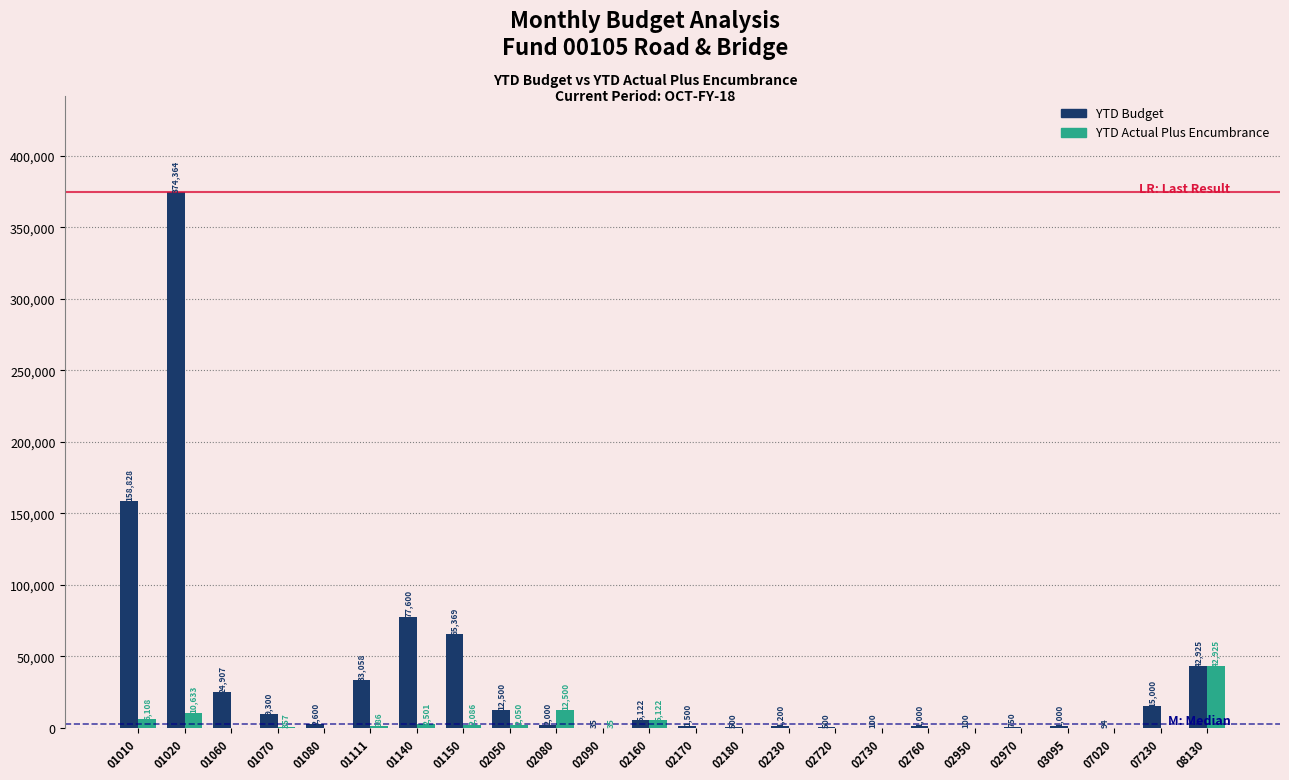

Is the value of YTD Budget at 02050 greater than the value of YTD Actual Plus Encumbrance at 01140?

Yes